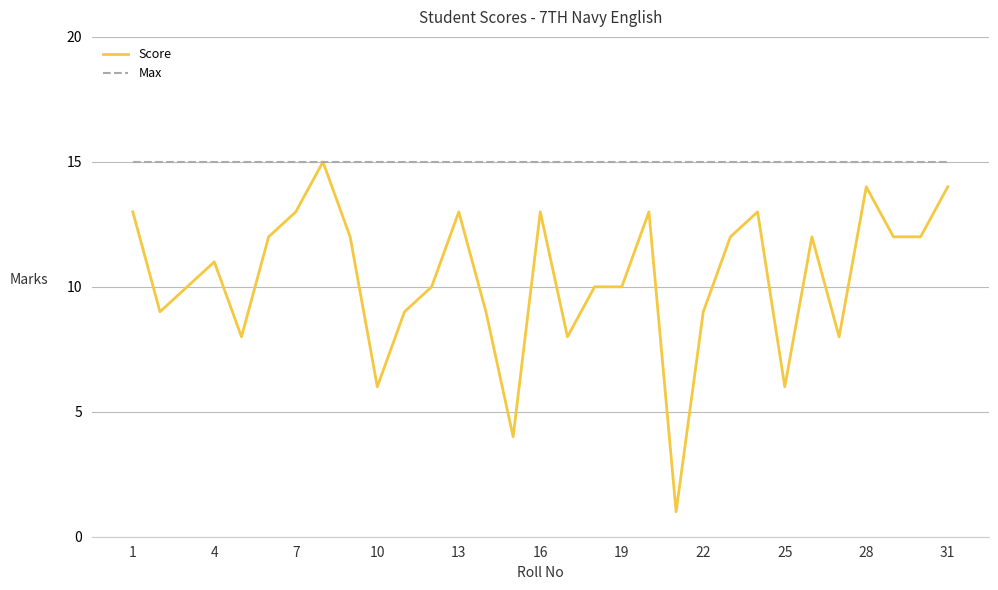

What is the greatest value displayed?

15